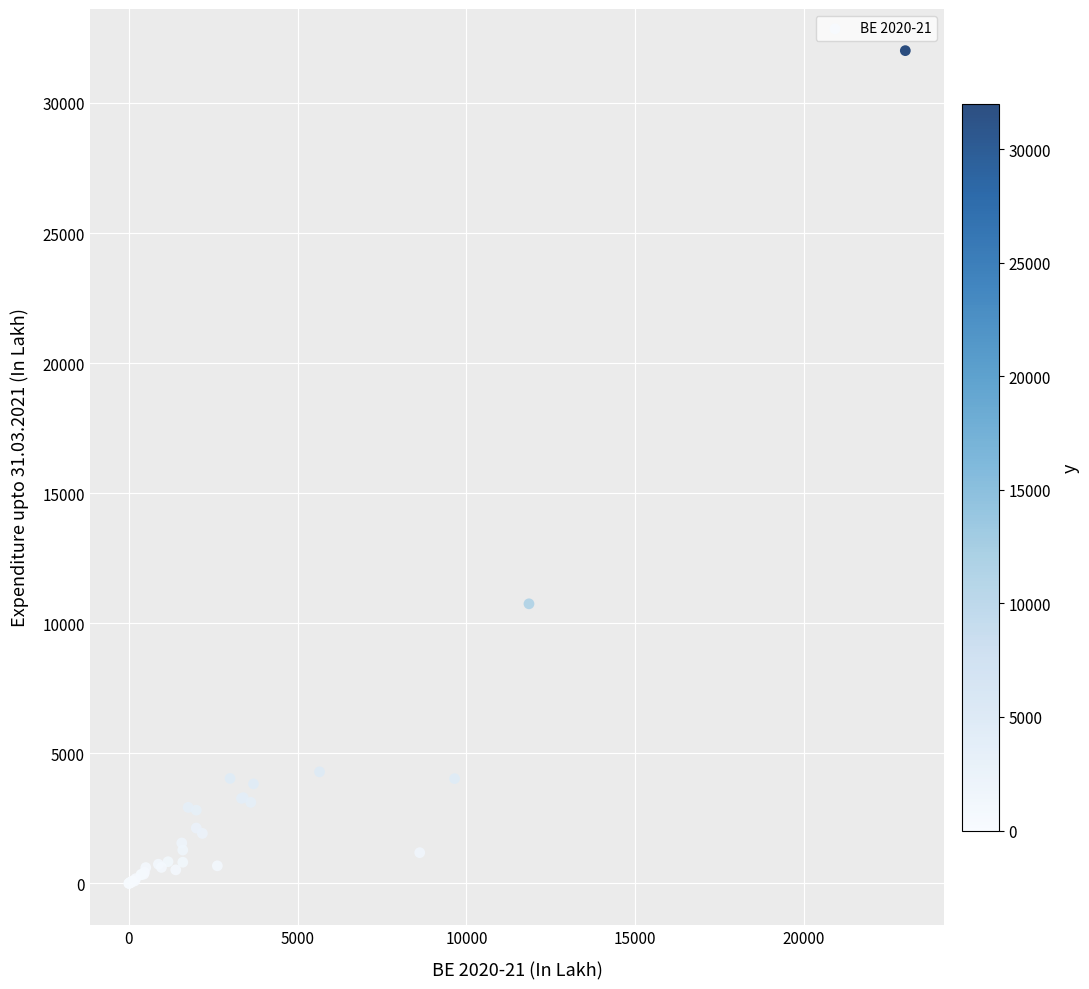

What Y value in the scatter plot is closest to 16004?

10747.2